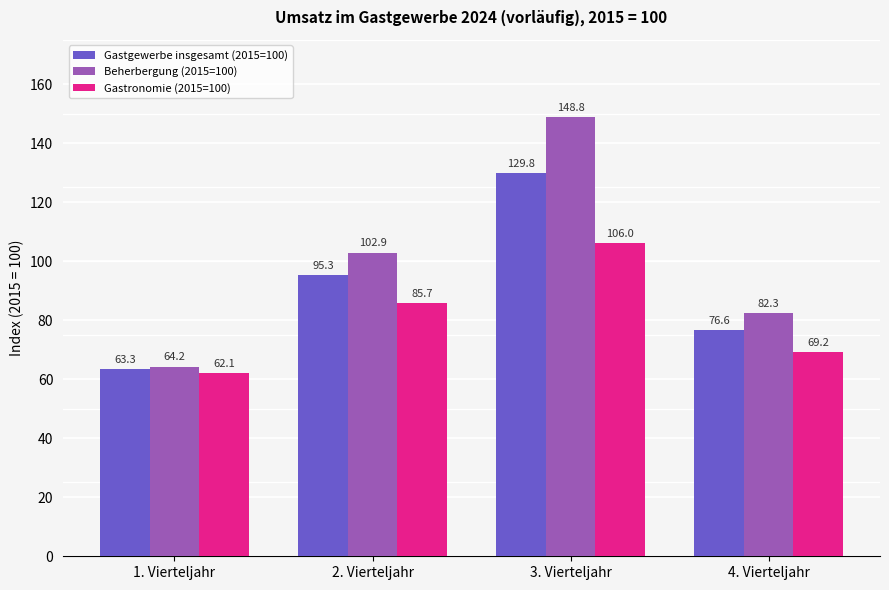

How many groups of bars are there?

4